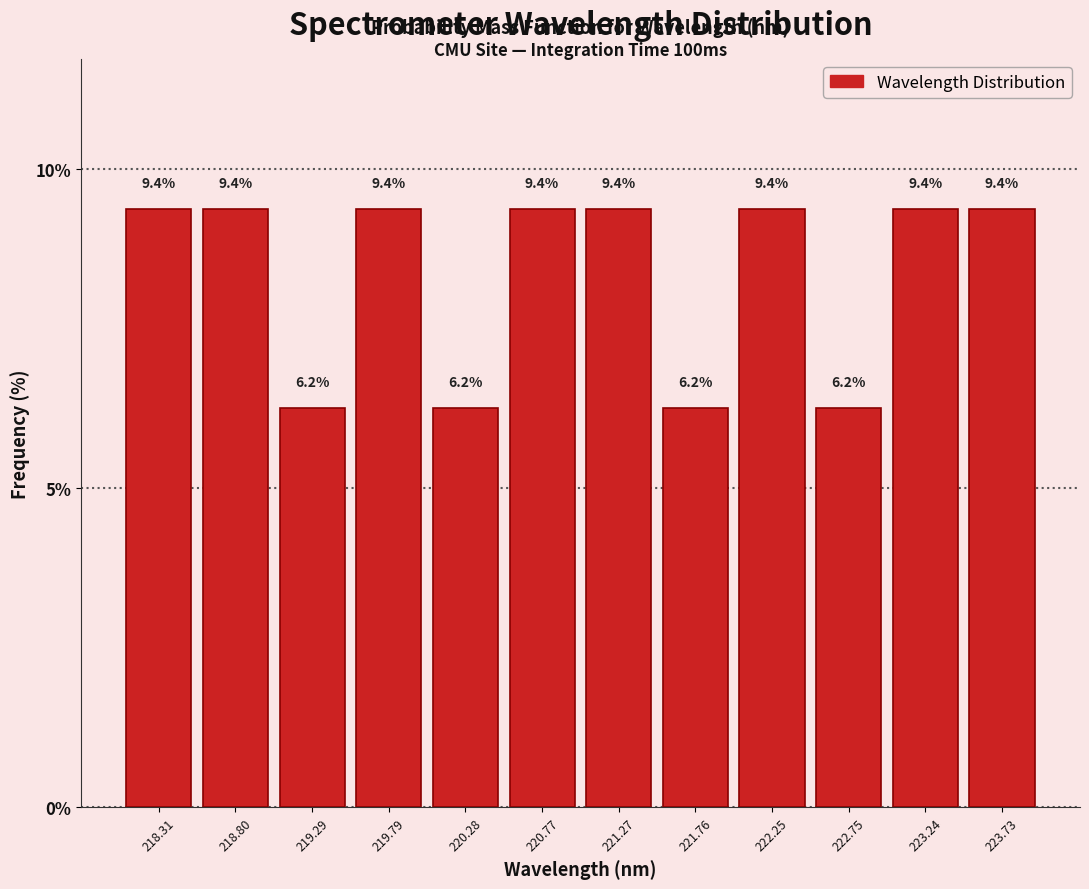

Reading left to right, list every bar in this chart as the range it spans on the x-axis followed by its height. The bar edges are not printed on the chart, so give them approximately, as read against the axis.

218.05 to 218.55: 9.4
218.55 to 219.05: 9.4
219.05 to 219.55: 6.2
219.55 to 220.05: 9.4
220.05 to 220.55: 6.2
220.55 to 221.00: 9.4
221.00 to 221.50: 9.4
221.50 to 222.00: 6.2
222.00 to 222.50: 9.4
222.50 to 223.00: 6.2
223.00 to 223.50: 9.4
223.50 to 224.00: 9.4